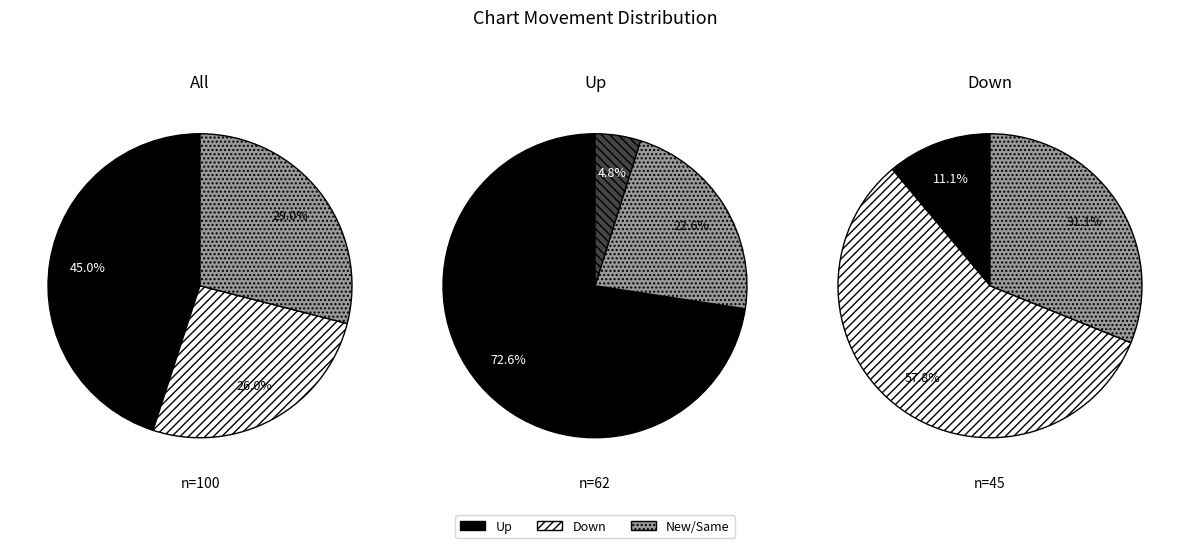

Is it true that - is 29% of the pie?

True